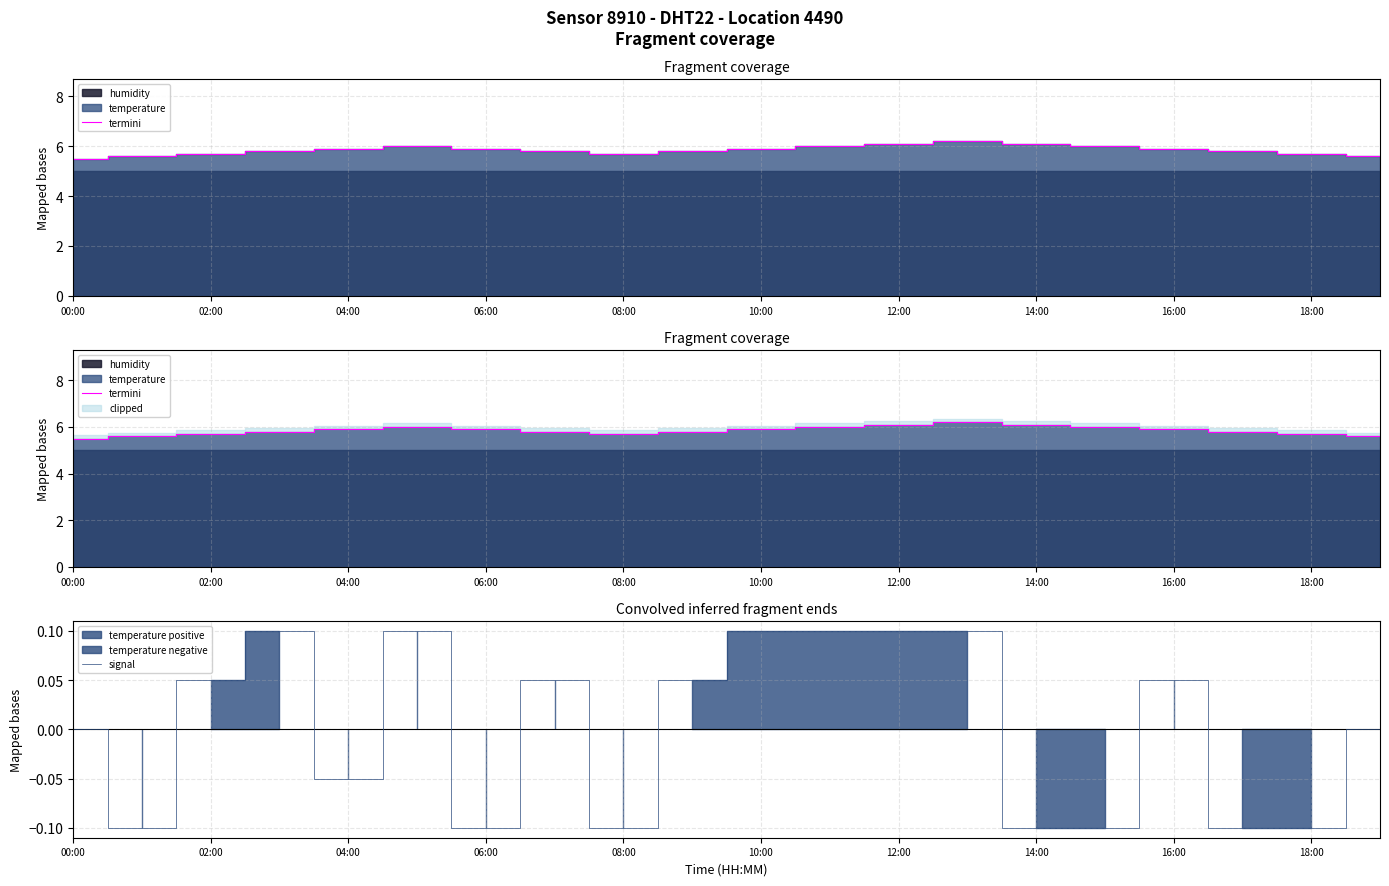

At which category does the chart reach its peak across all series?

13